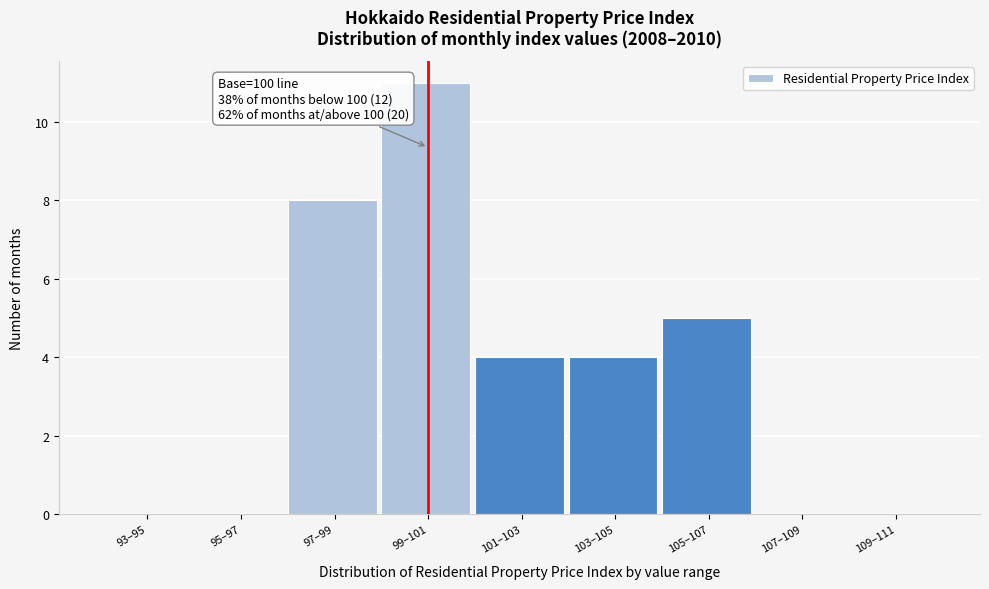

Reading left to right, extract all data points from this chart.

93–95=0	95–97=0	97–99=8	99–101=11	101–103=4	103–105=4	105–107=5	107–109=0	109–111=0